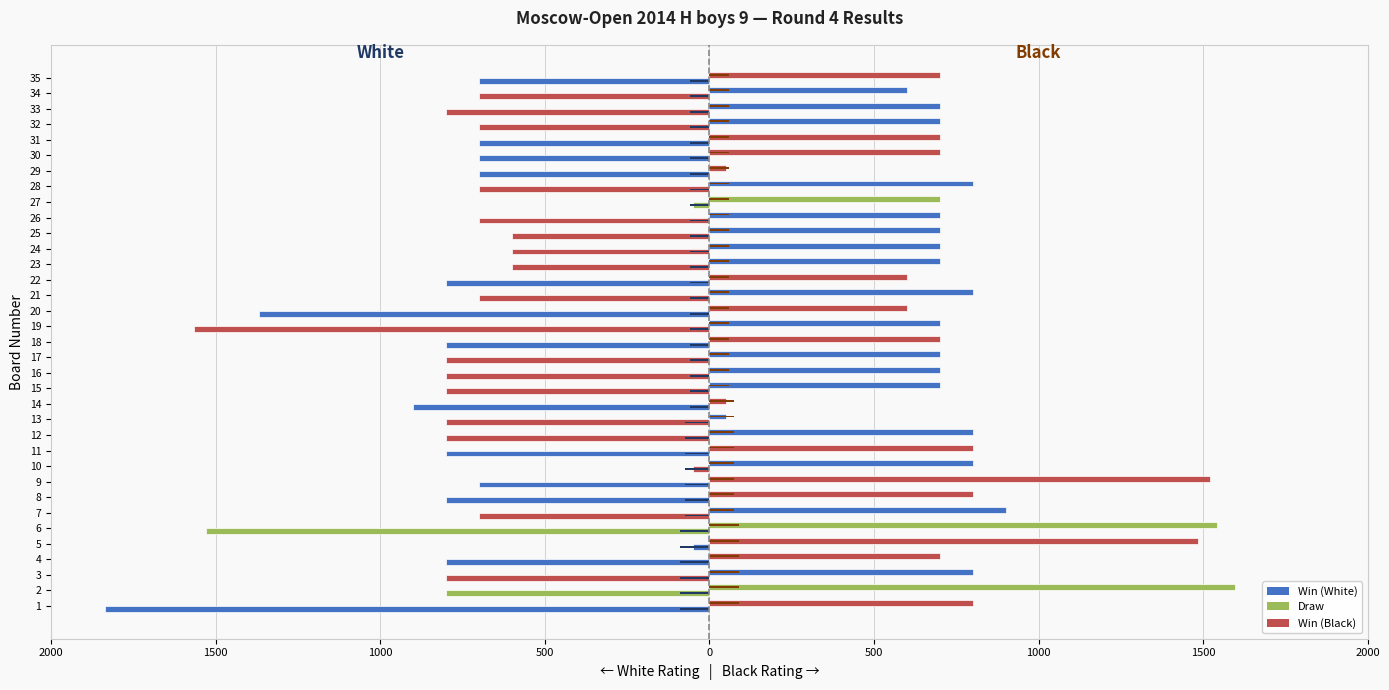

How many bars are there in each group?

4